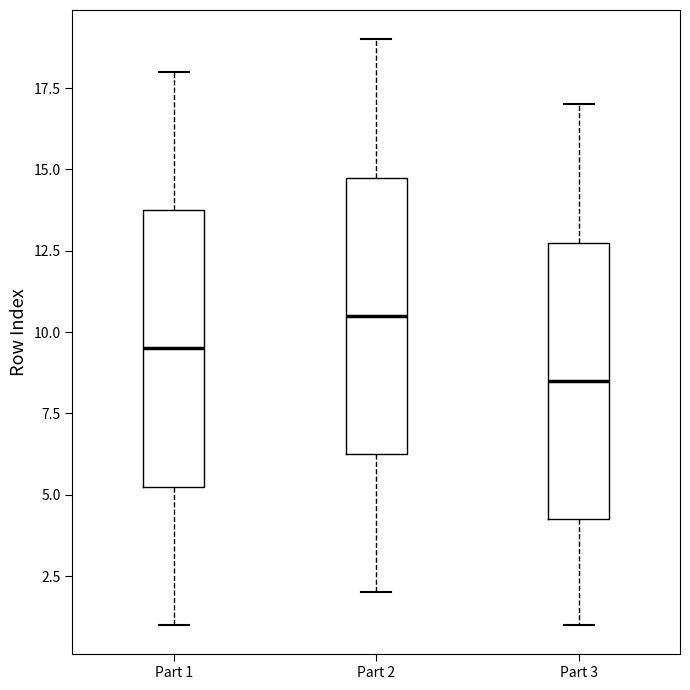

Reading left to right, read every box against the y-axis: the position of its median line, the range the box covers, and the ends of its whiskers. The values are not printed on the chart, so give them approximately, as read against the axis.

Part 1: median 9.5, box 5.5 to 14.0, whiskers 1.0 to 18.0
Part 2: median 10.5, box 6.5 to 15.0, whiskers 2.0 to 19.0
Part 3: median 8.5, box 4.5 to 13.0, whiskers 1.0 to 17.0